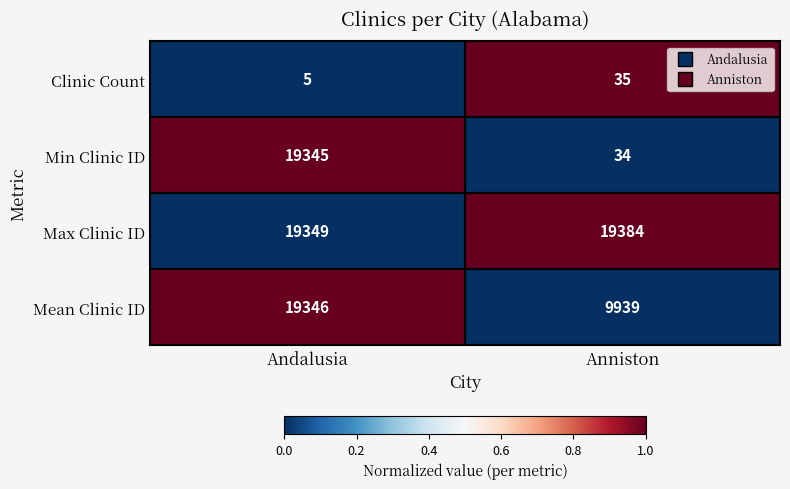

What is the approximate value of Clinic Count at Anniston, to the nearest 5?

35